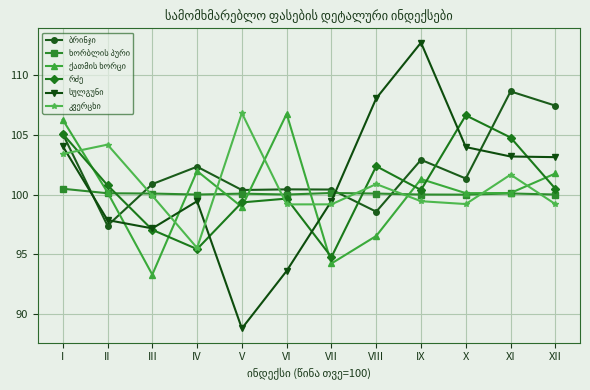

What is the spread (max minus min) of values at I?

5.8